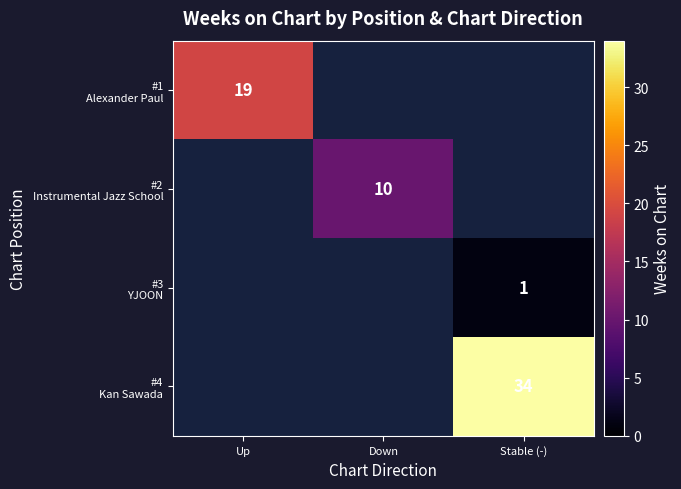

True or false: #1 Alexander Paul has a value of 12.4 at Up.

False